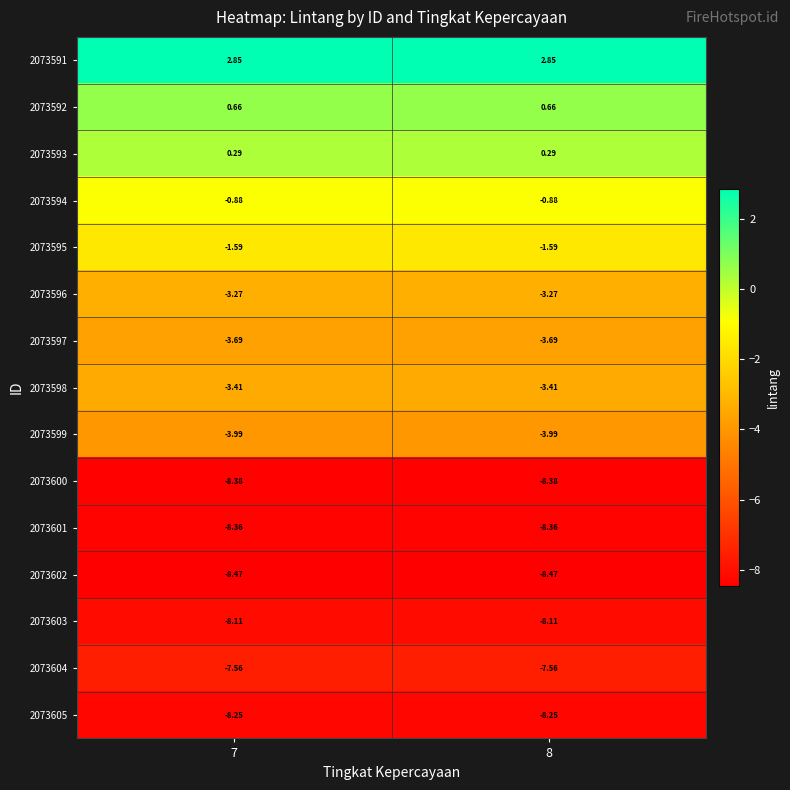

Is the value of 2073604 at 7 greater than the value of 2073599 at 7?

No